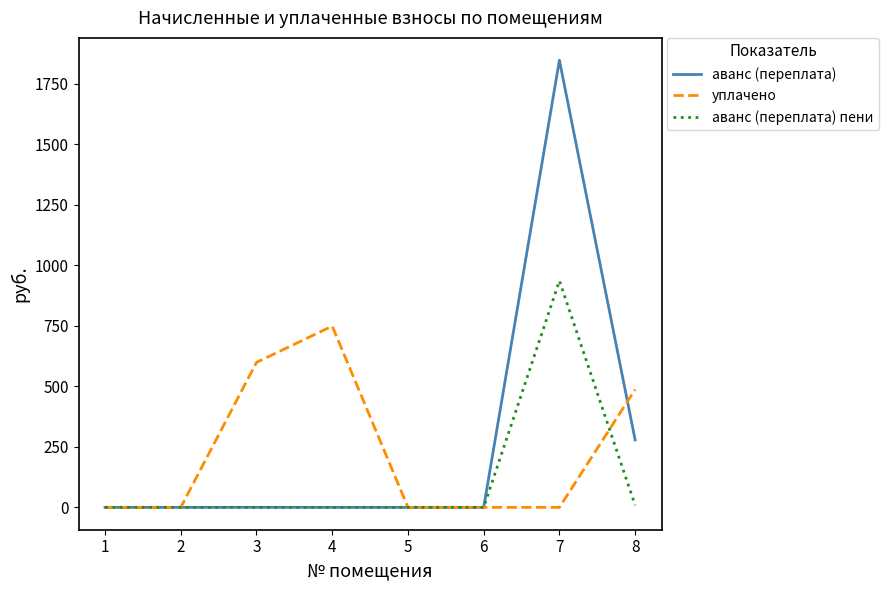

Rank the series by their maximum value, from lowest to highest.

уплачено, аванс (переплата) пени, аванс (переплата)